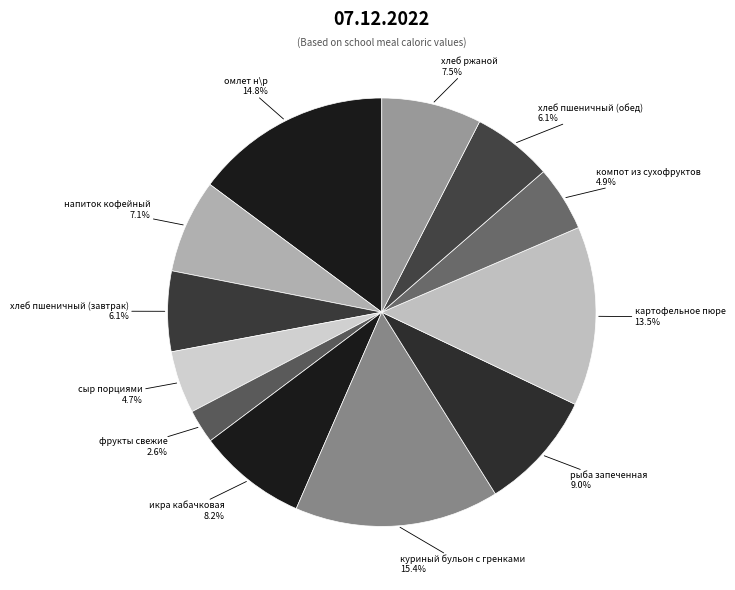

Do хлеб пшеничный (завтрак) and хлеб пшеничный (обед) together represent more than half of the pie?

No